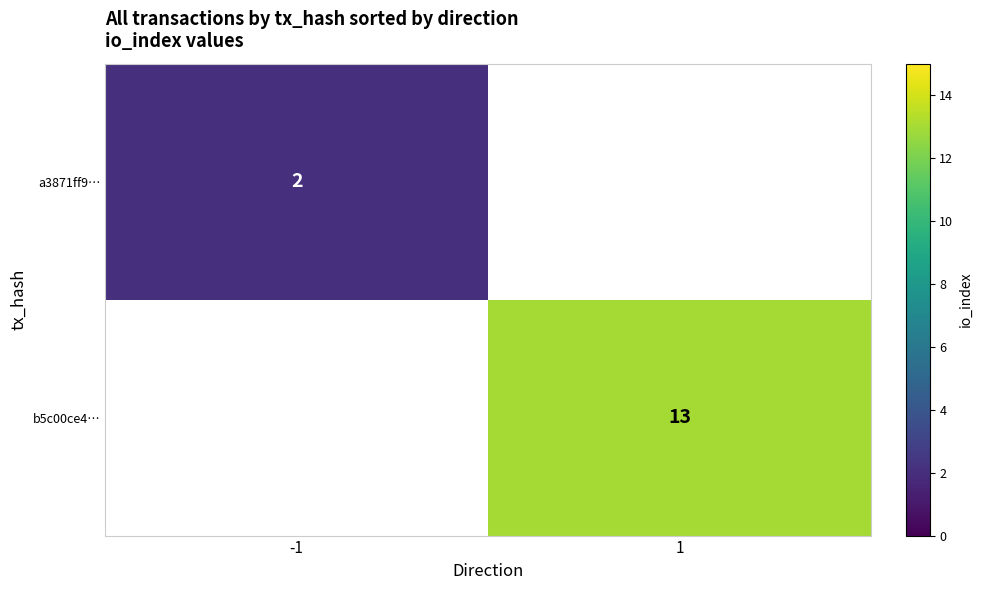

The a3871ff9… series shows 1 at -1. True or false?

False